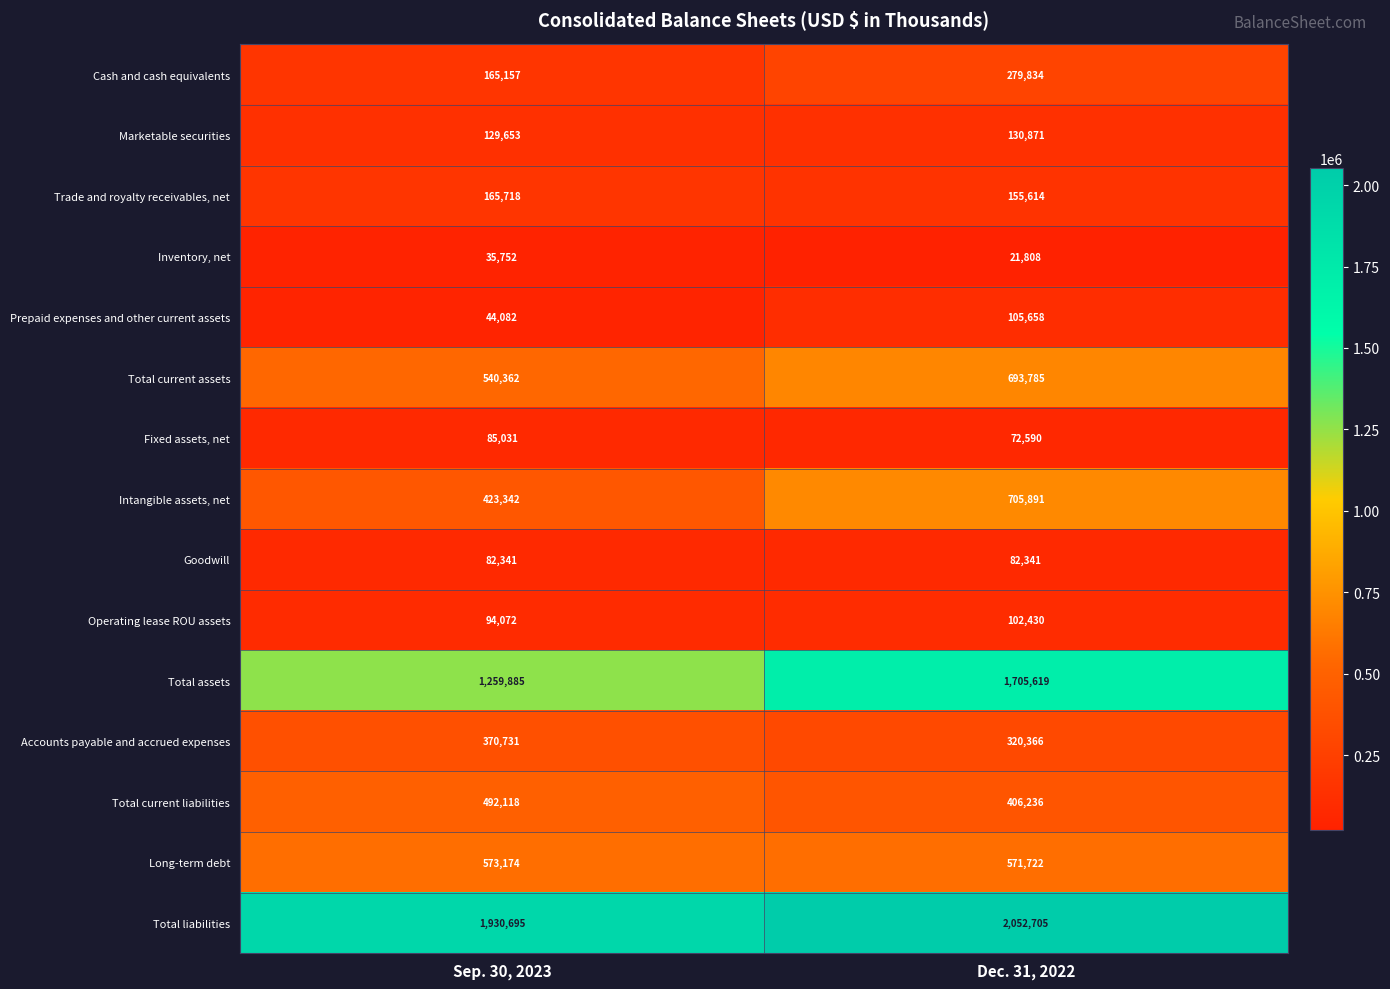

What is the total value across all series at Dec. 31, 2022?

7407470